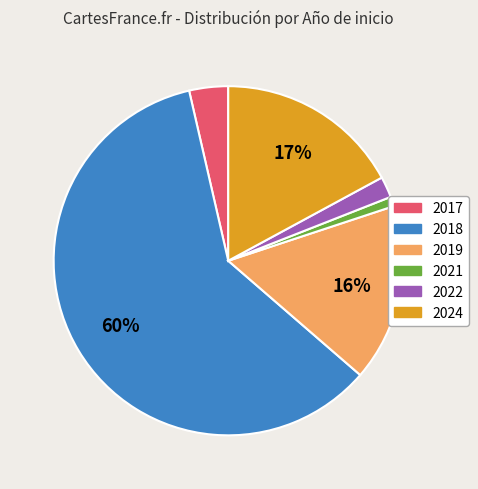

Is there any slice that represents more than half of the pie?

Yes